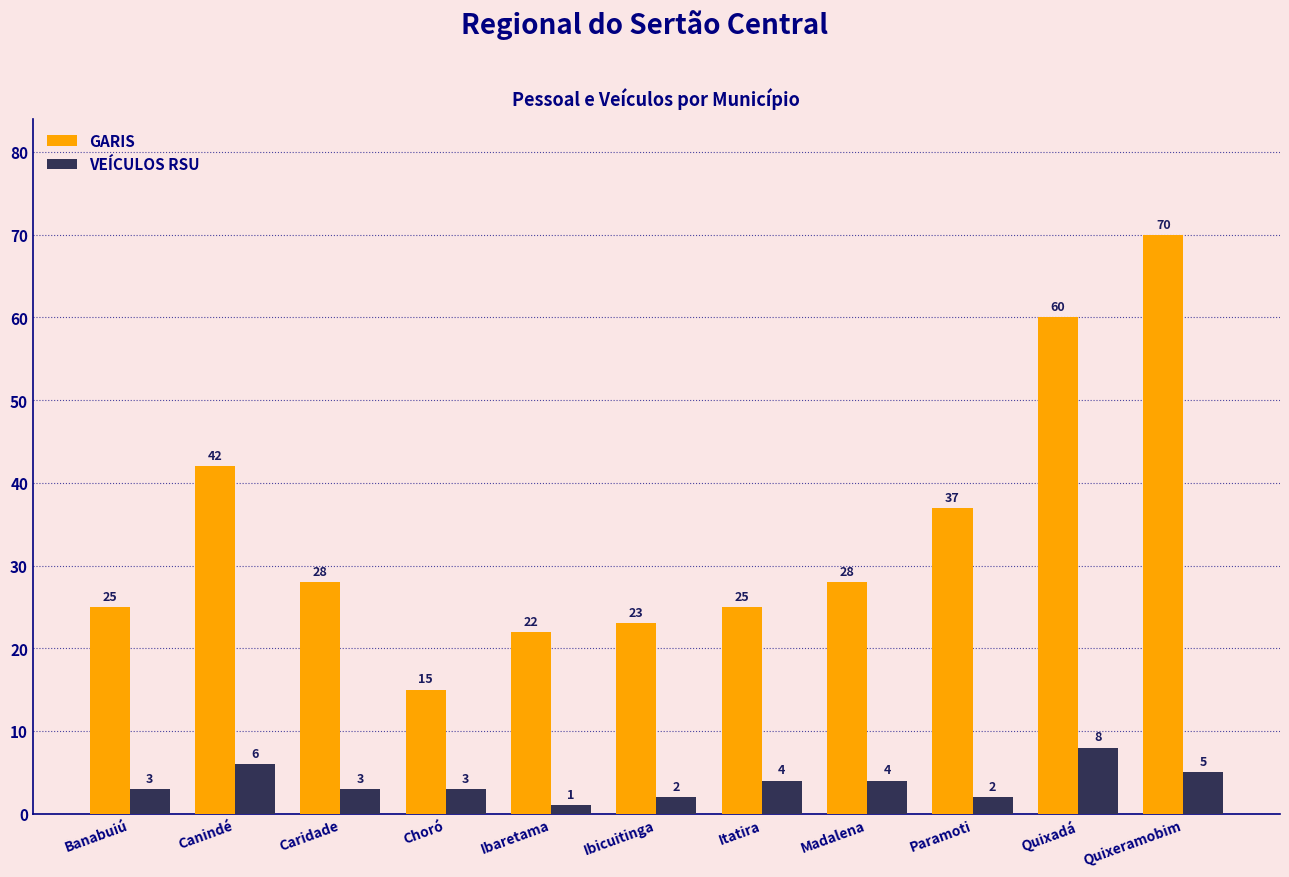

At which category is the sum across all series the highest?

Quixeramobim